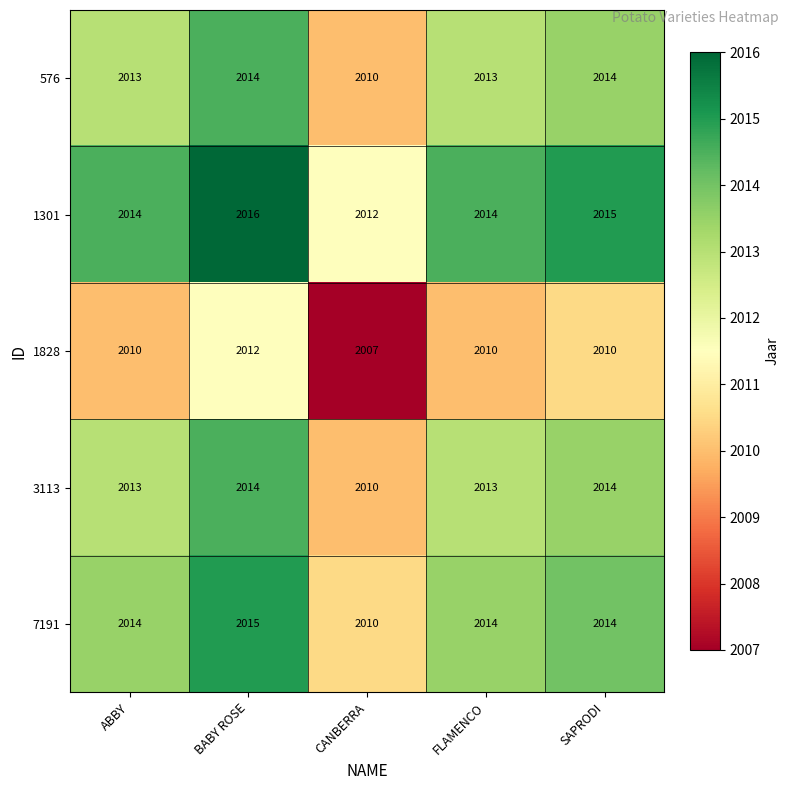

Which series changed the most between CANBERRA and FLAMENCO?

7191